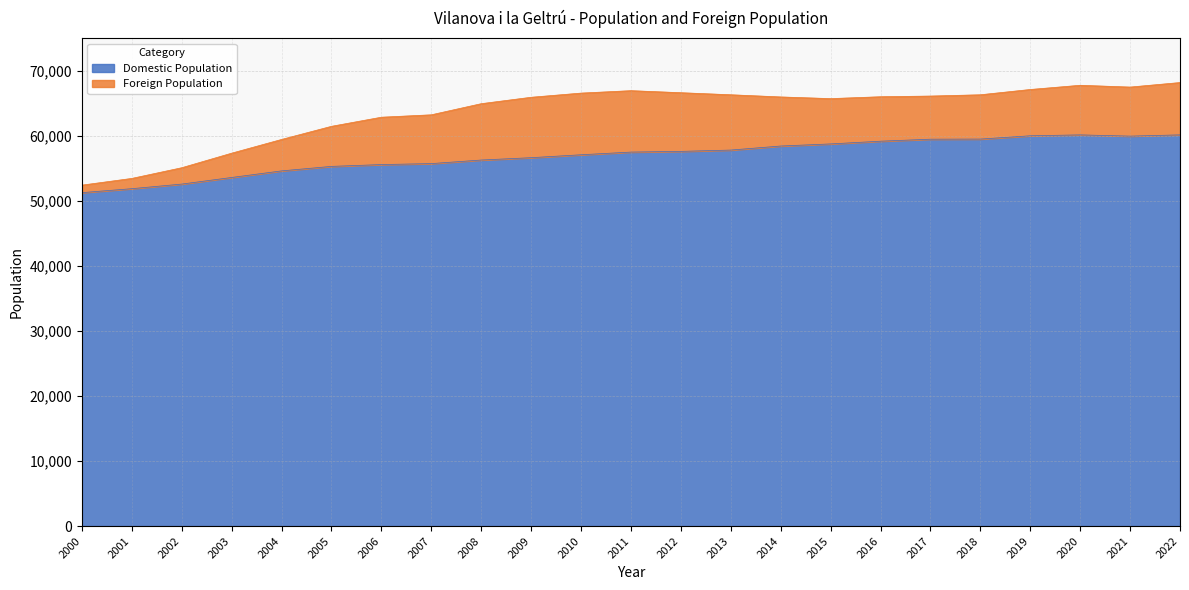

Where is the first local minimum?

2015